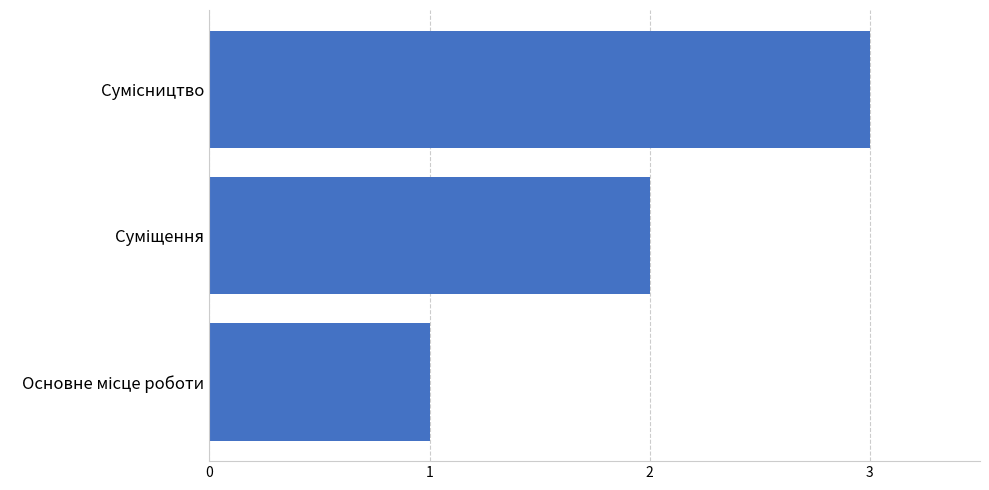

What is the sum of all values?

6